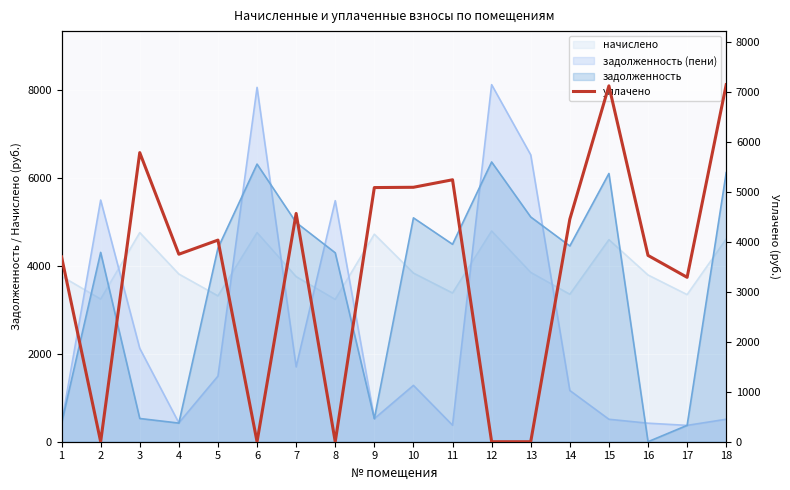

Reading right to left, transcribe all the data shown in this chart.

7147.7	3291.2	3729.6	7124.1	4454.0	0.0	0.0	5244.0	5093.6	5087.9	0.0	4569.5	0.0	4036.1	3753.3	5787.4	0.0	3700.8